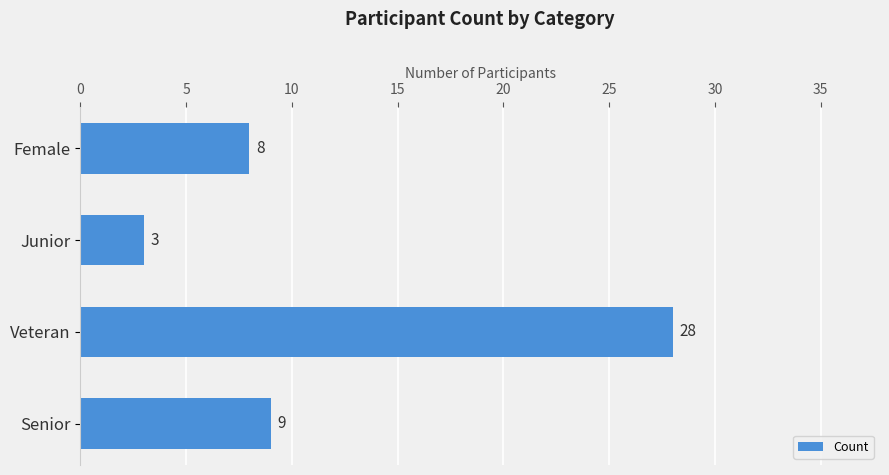

What is the sum of all values?

48